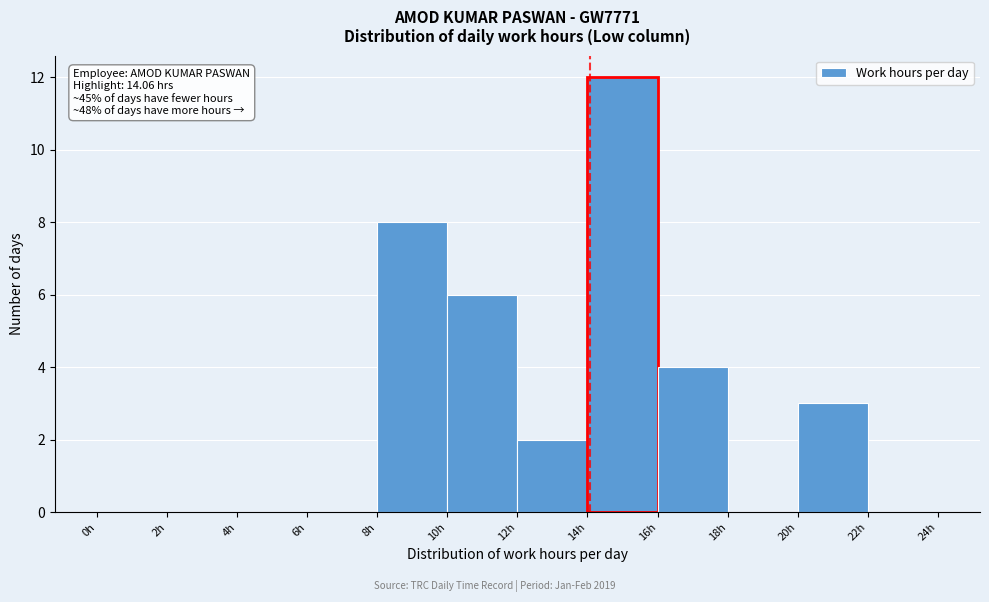

Which range on the x-axis has the tallest bar?

14 to 16